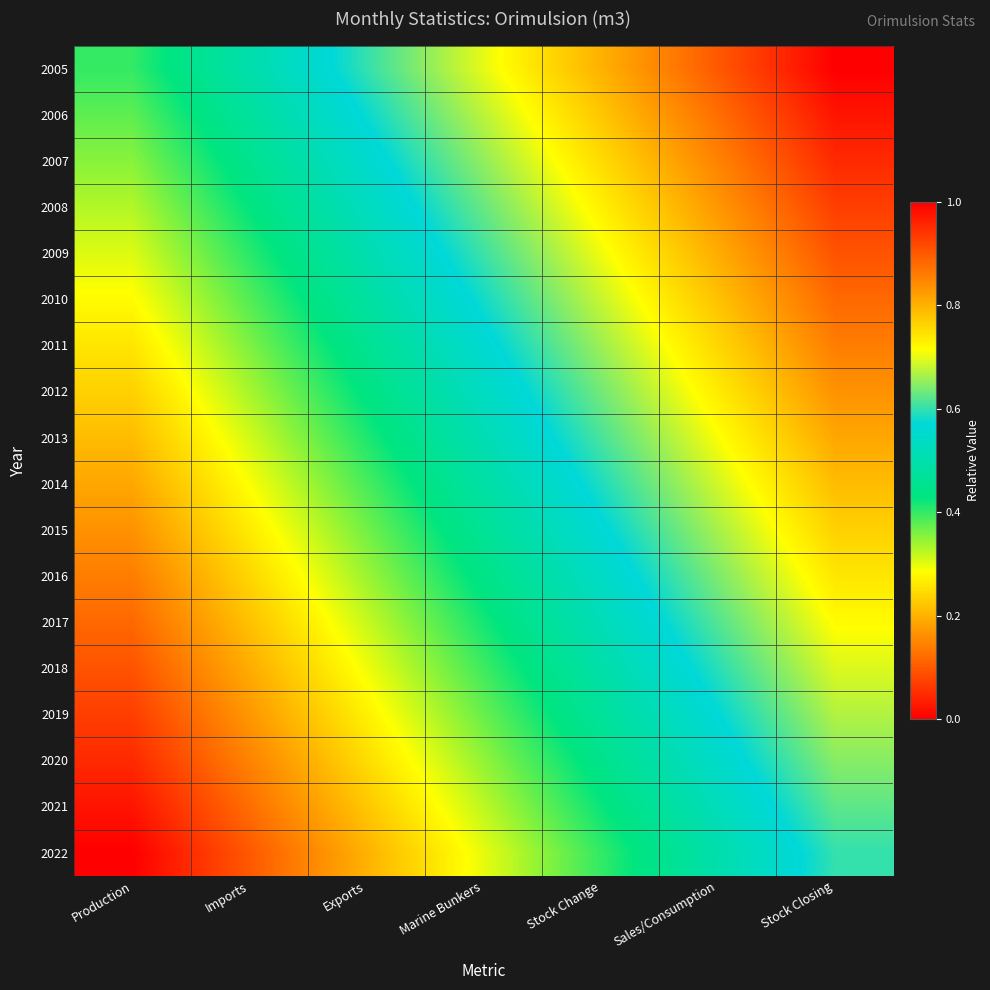

What is the total value across all series at Sales/Consumption?

12.6